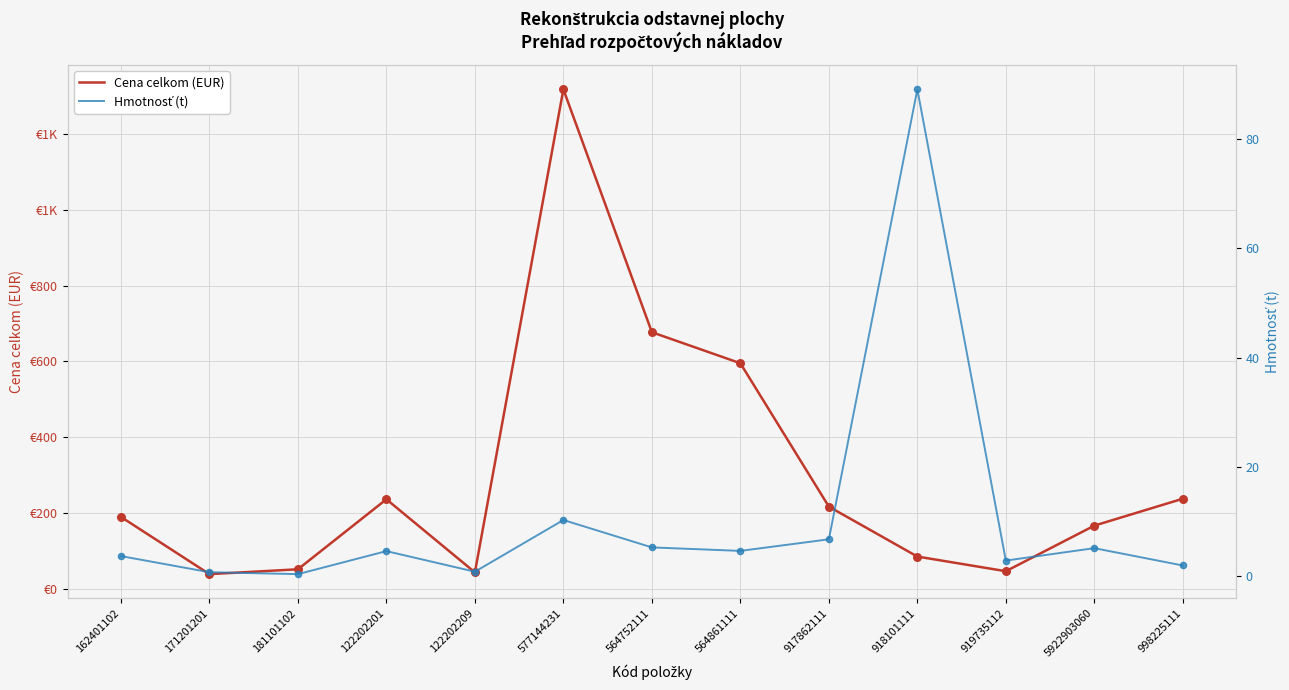

Which series has the largest total across all categories?

Cena celkom (EUR)